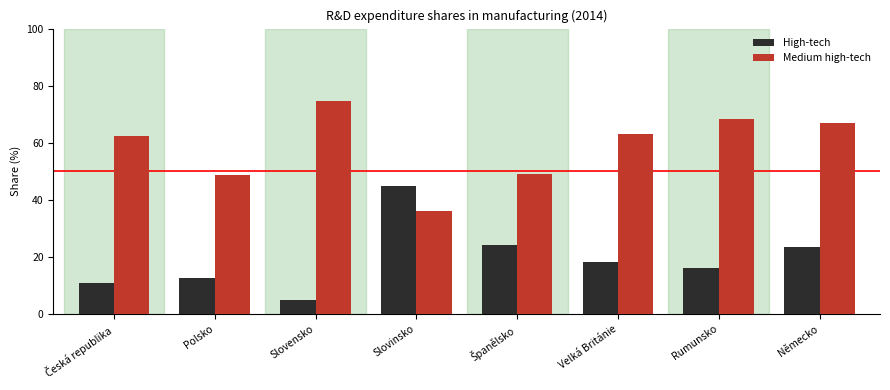

What are all the series names shown in the legend?

High-tech, Medium high-tech